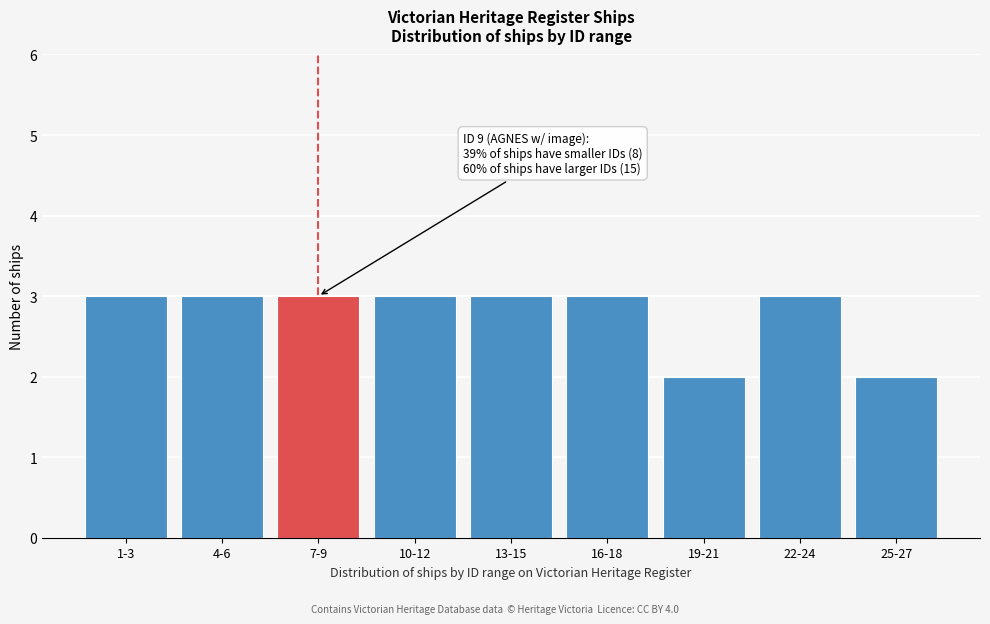

Reading left to right, extract all data points from this chart.

1-3=3	4-6=3	7-9=3	10-12=3	13-15=3	16-18=3	19-21=2	22-24=3	25-27=2